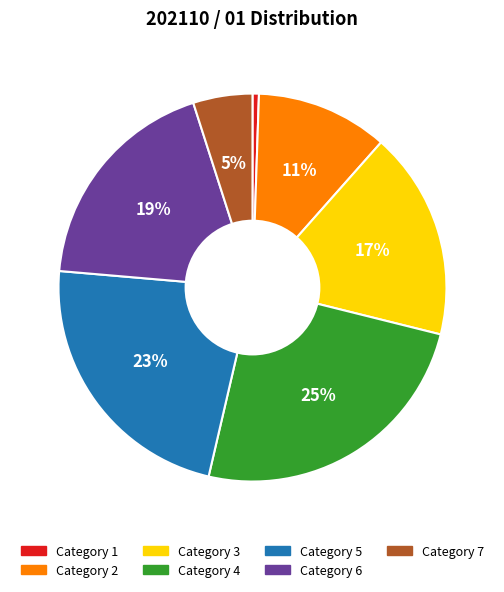

To the nearest percent, what is the difference between the largest and smallest slice percentages?

24%